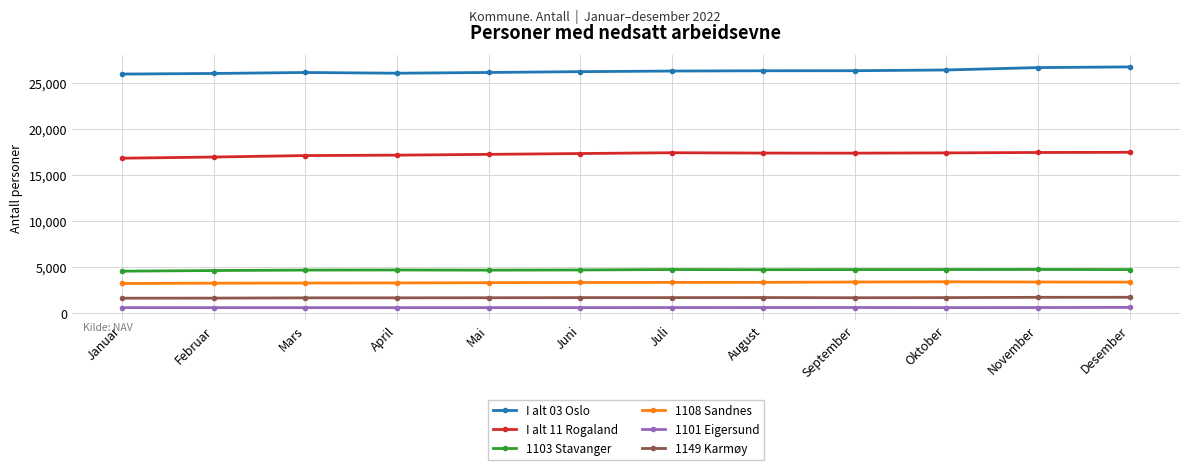

Rank the series by their maximum value, from lowest to highest.

1101 Eigersund, 1149 Karmøy, 1108 Sandnes, 1103 Stavanger, I alt 11 Rogaland, I alt 03 Oslo